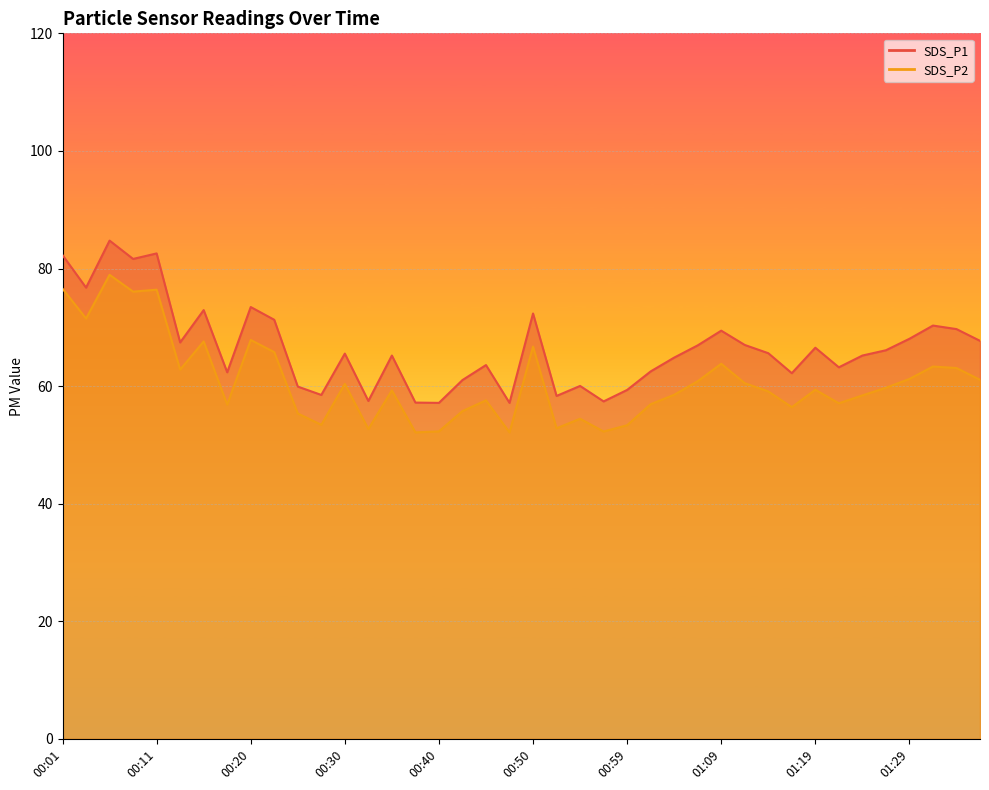

How many lines are shown in the chart?

2